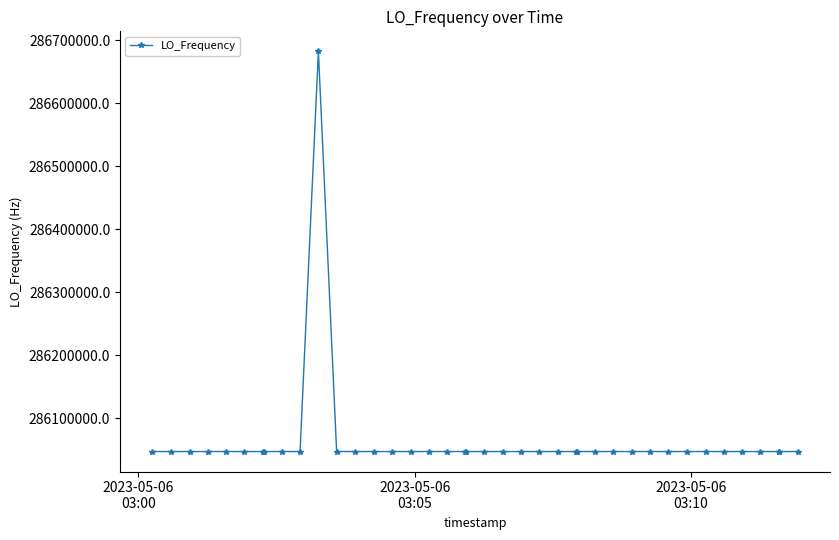

How many categories are shown in the chart?

40